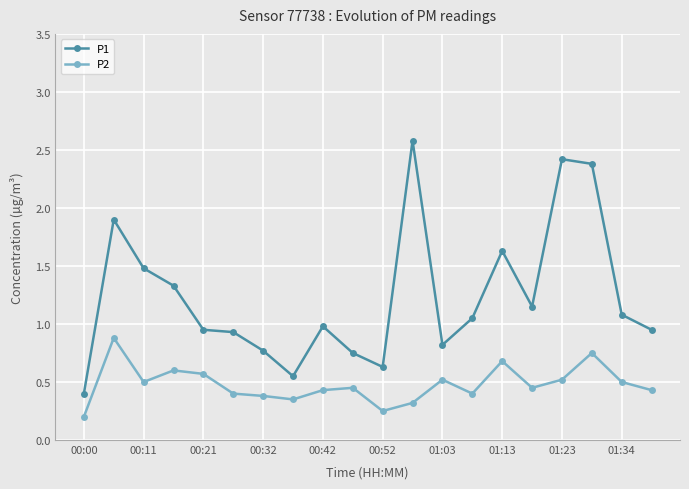

In P2, how many points are higher than both neighbors (excluding endpoints)?

6